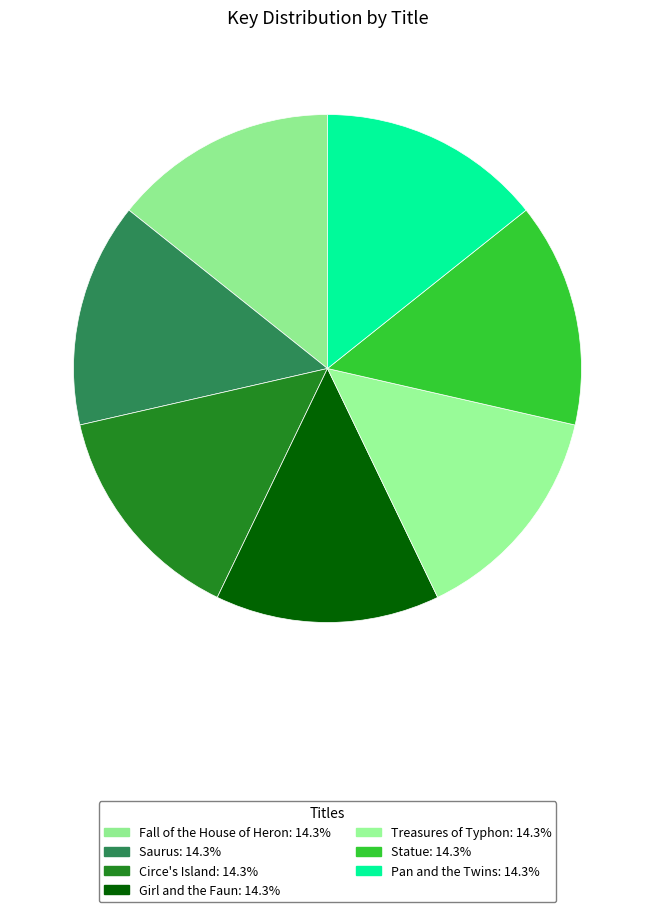

How many slices are in this pie chart?

7